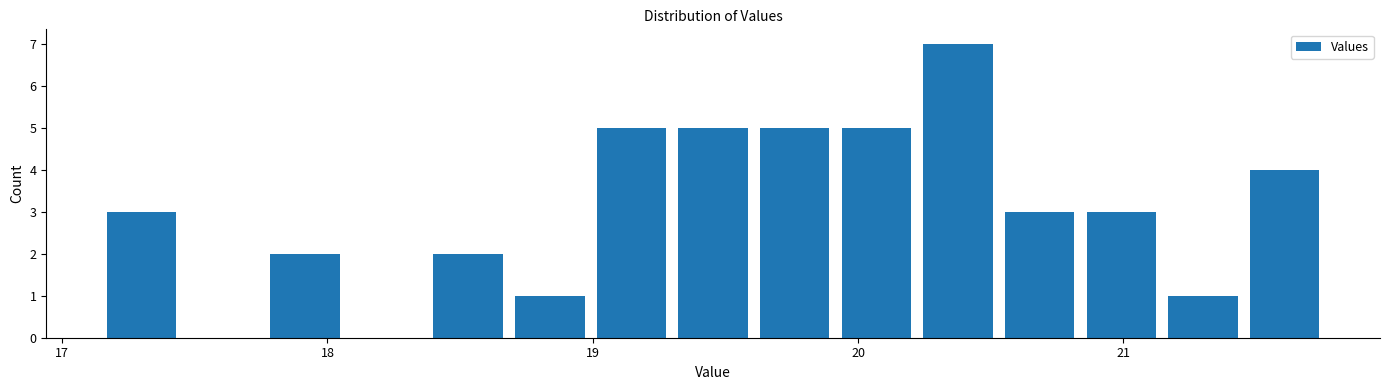

Read against the x-axis, roughly where is the centre of the tallest bar?

20.4